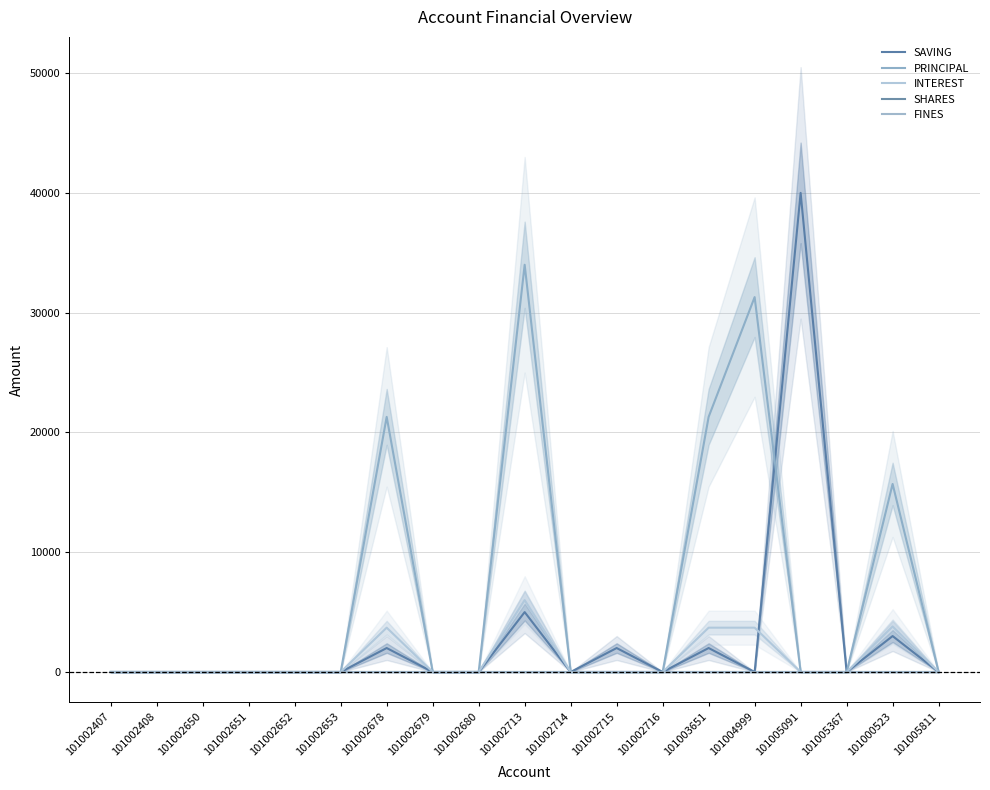

Where is the first local maximum for SAVING?

101002678